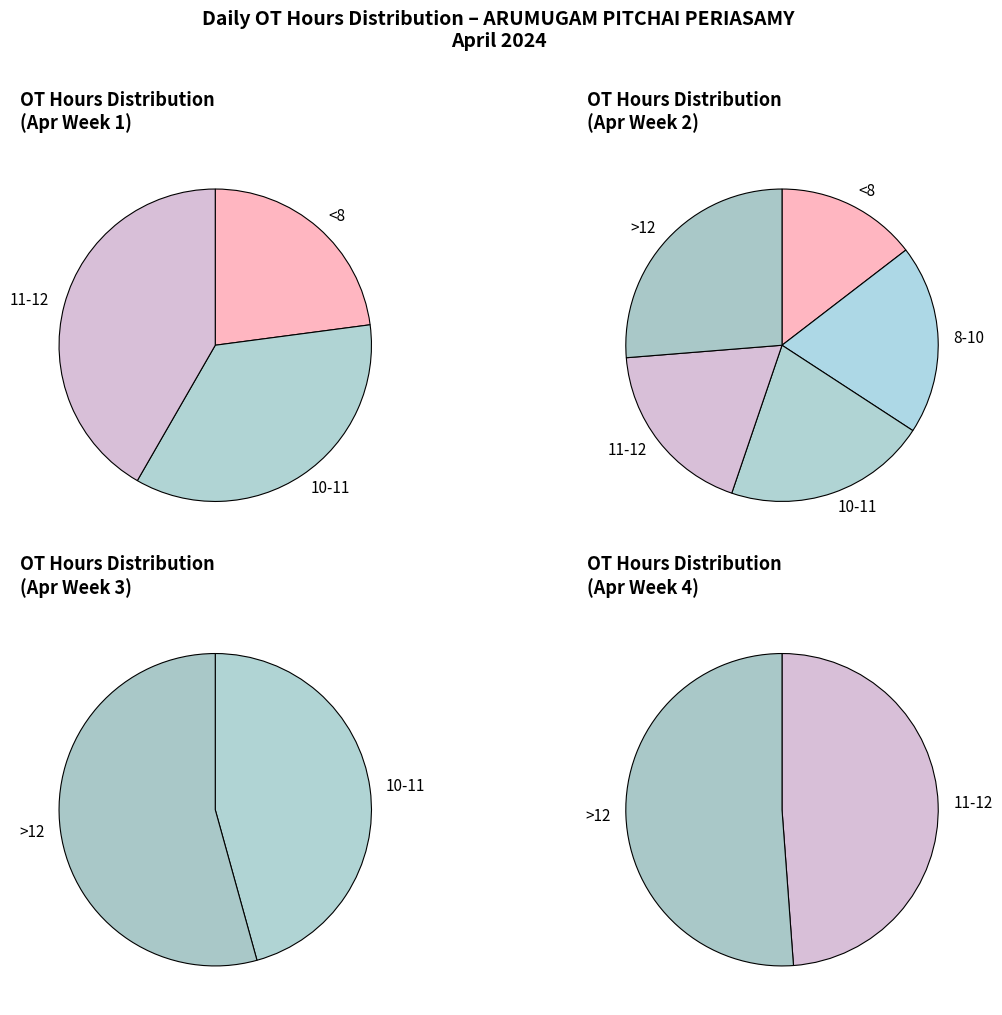

Which has a higher value, 6.49 or 9.11?

9.11